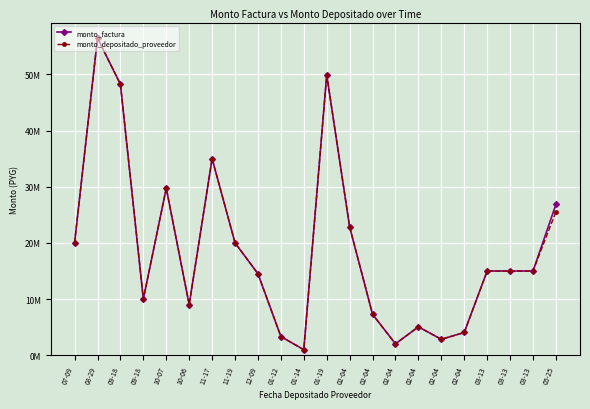

Which has a higher value, 02-04 or 03-13?

03-13